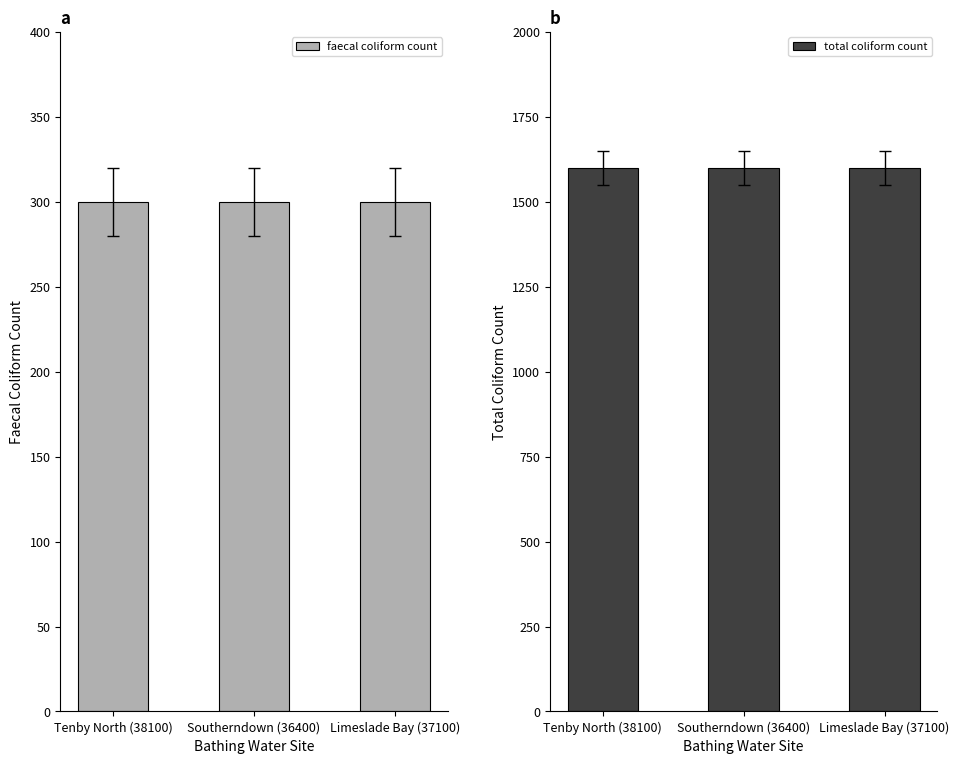

What position from the right is Southerndown (36400)?

2